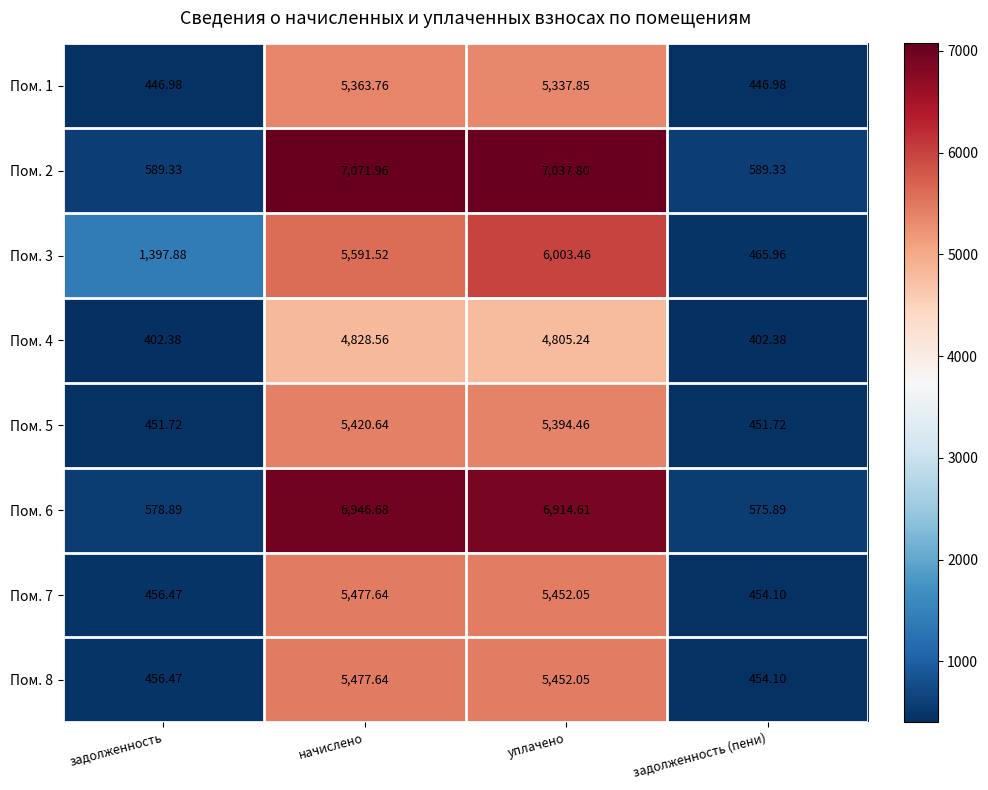

Which category has the lowest value in the Пом. 8 series?

задолженность (пени)